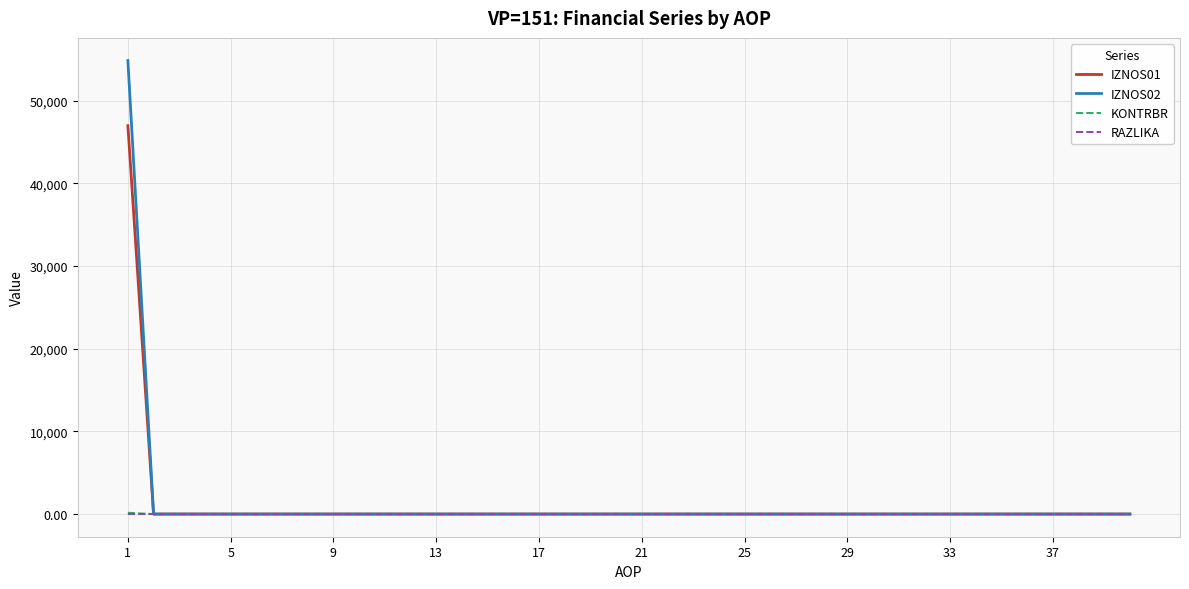

Which series has the widest spread of values?

IZNOS02